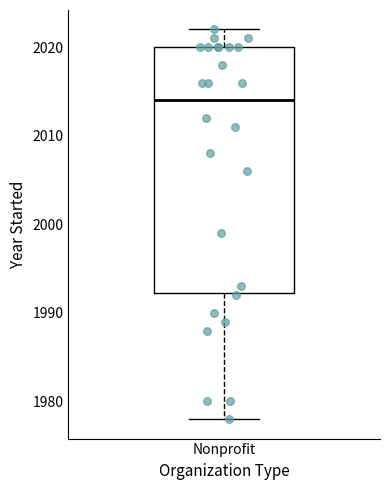

Transcribe this box plot: give where the median line is, the range the box spans, and where the two whiskers end, as read against the y-axis. The values are not printed on the chart, so give them approximately, as read against the axis.

median 2014, box 1992 to 2020, whiskers 1978 to 2022